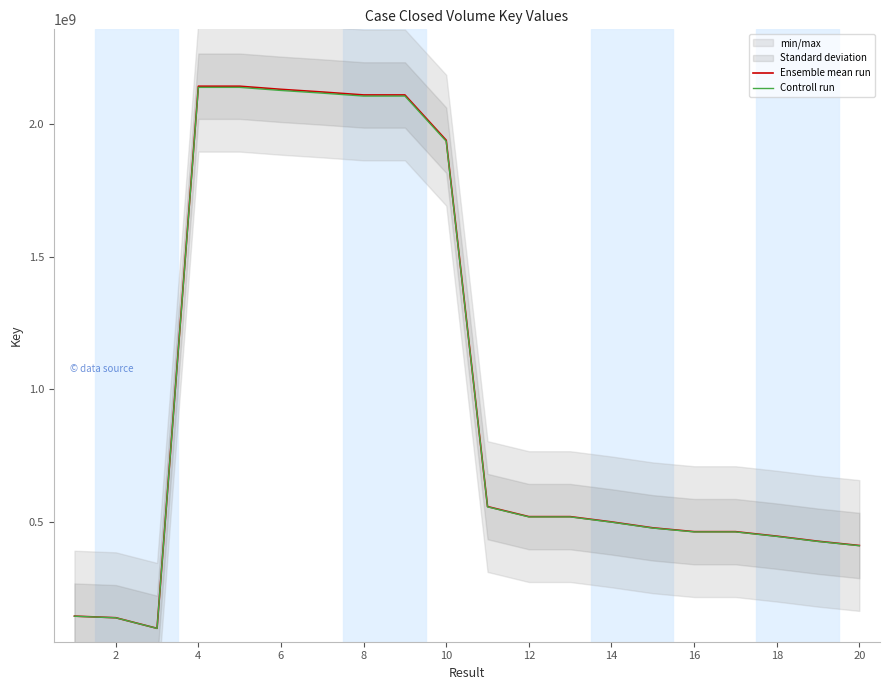

True or false: Ensemble mean run and Controll run cross at least once.

False